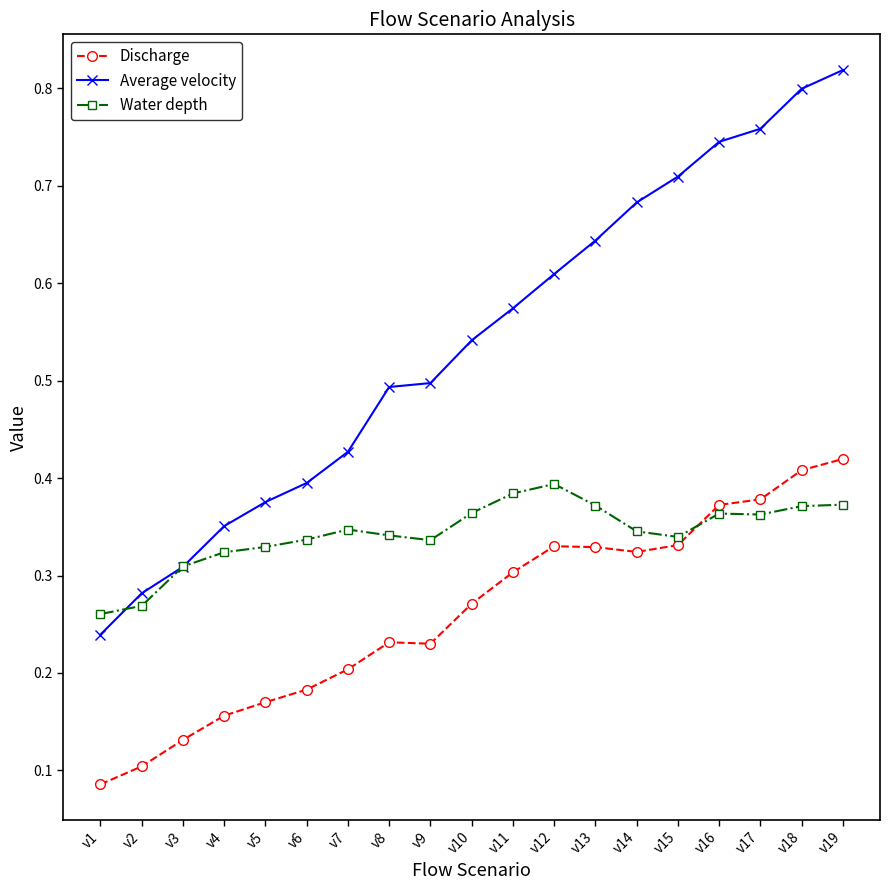

Where is Average velocity nearest to the value 0?

v1